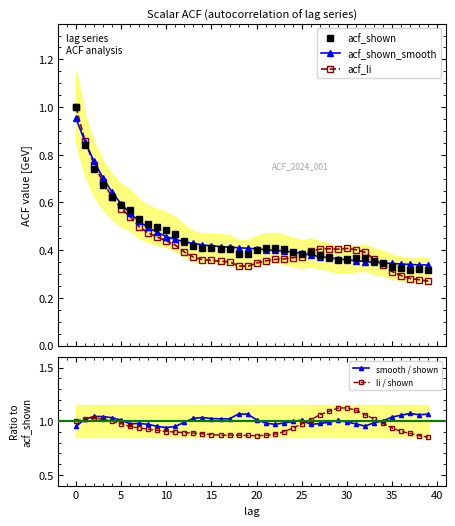

Which series has the largest total across all categories?

smooth / shown